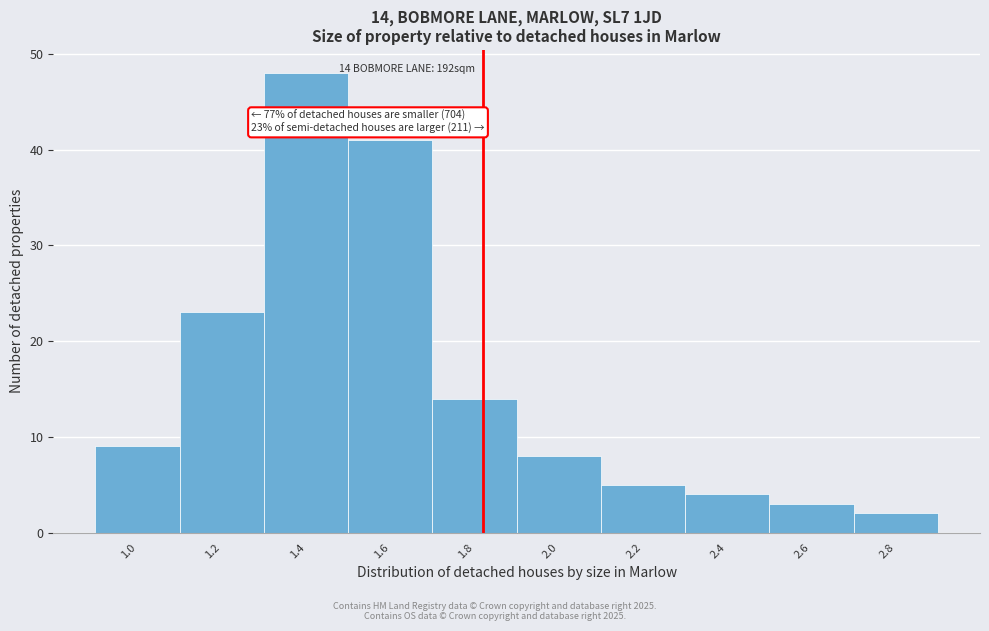

Reading right to left, transcribe all the data shown in this chart.

2	3	4	5	8	14	41	48	23	9